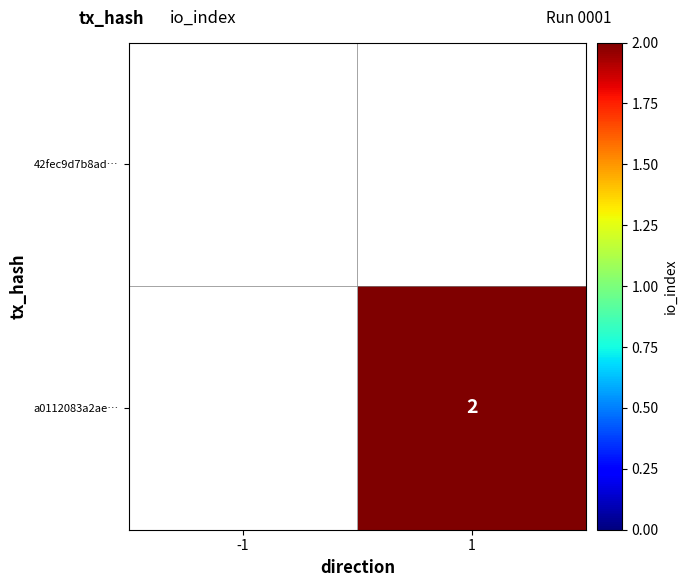

True or false: a0112083a2ae… has a value of 2 at 1.

True